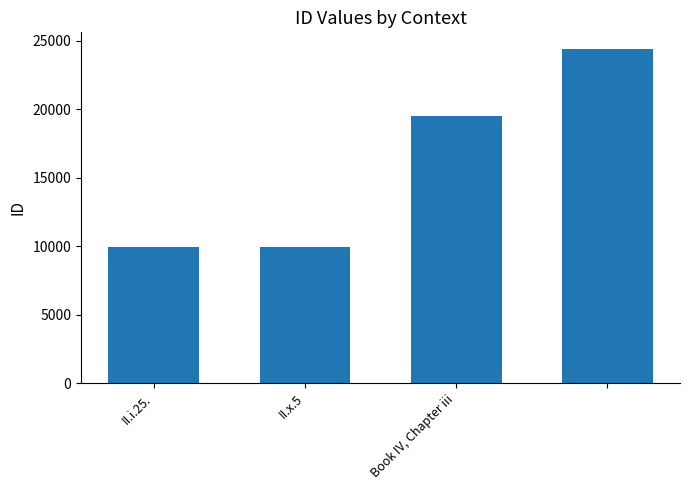

How many series are shown in this chart?

1